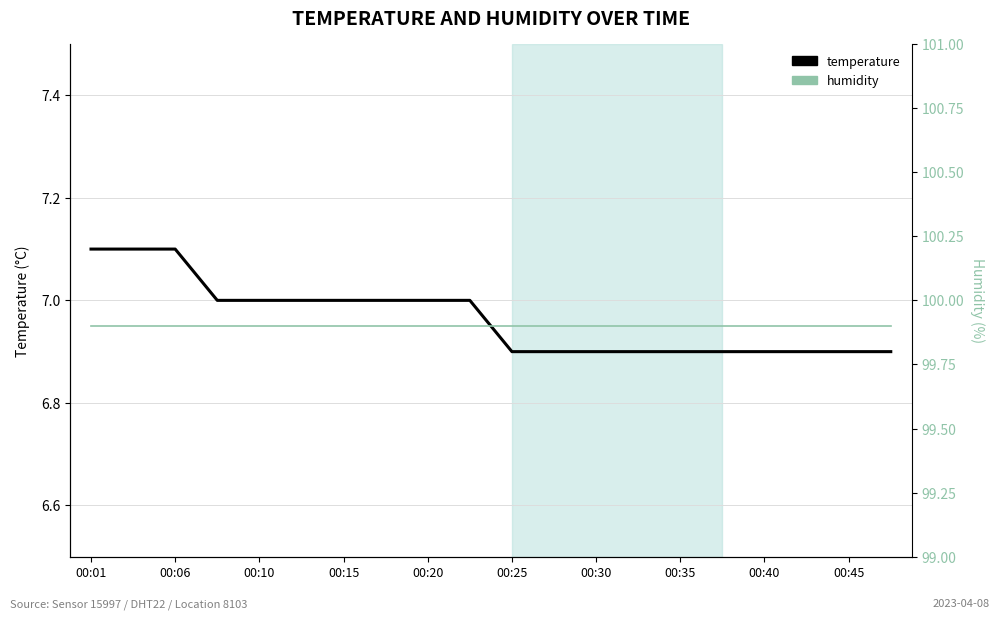

What is the difference between the second highest and minimum values in the temperature series?

0.2